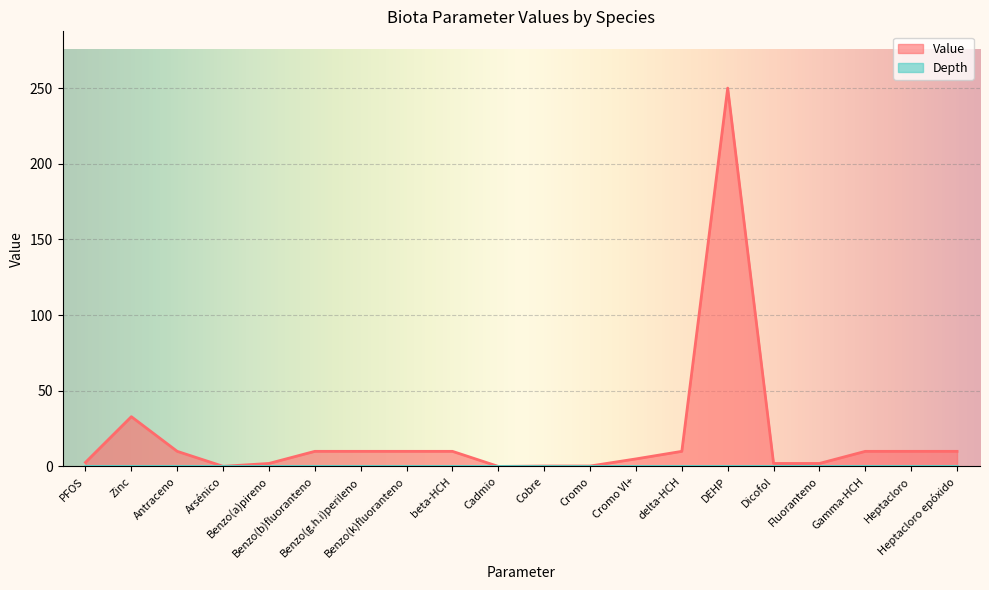

List the labels in order of value, smallest first.

Cadmio, Arsénico, Cobre, Cromo, Benzo(a)pireno, Dicofol, Fluoranteno, PFOS, Cromo VI+, Antraceno, Benzo(b)fluoranteno, Benzo(g.h.i)perileno, Benzo(k)fluoranteno, beta-HCH, delta-HCH, Gamma-HCH, Heptacloro, Heptacloro epóxido, Zinc, DEHP